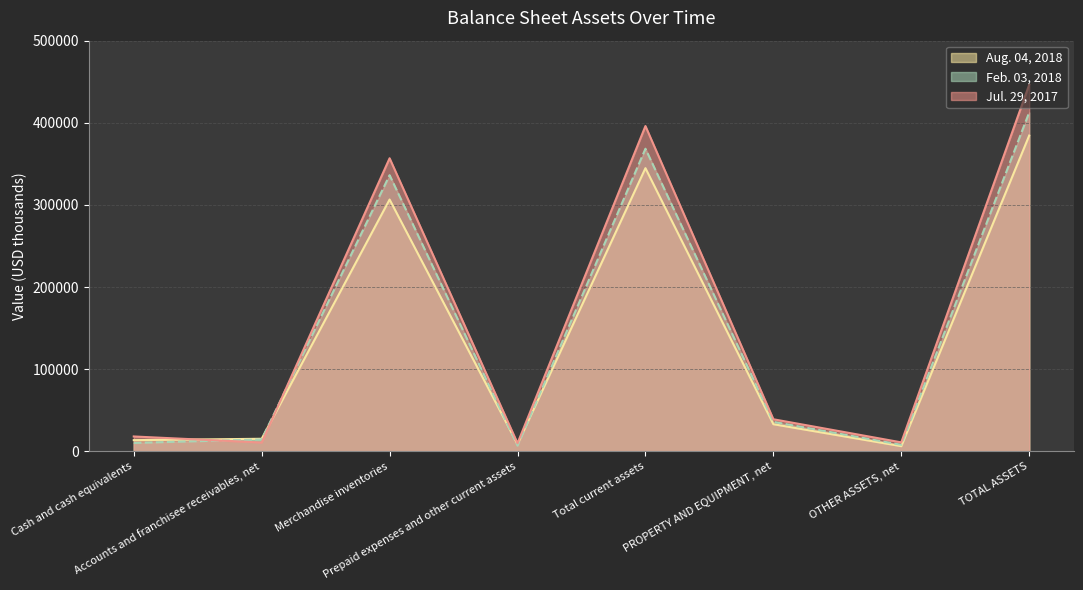

What is the label of the 1st point from the left?

Cash and cash equivalents